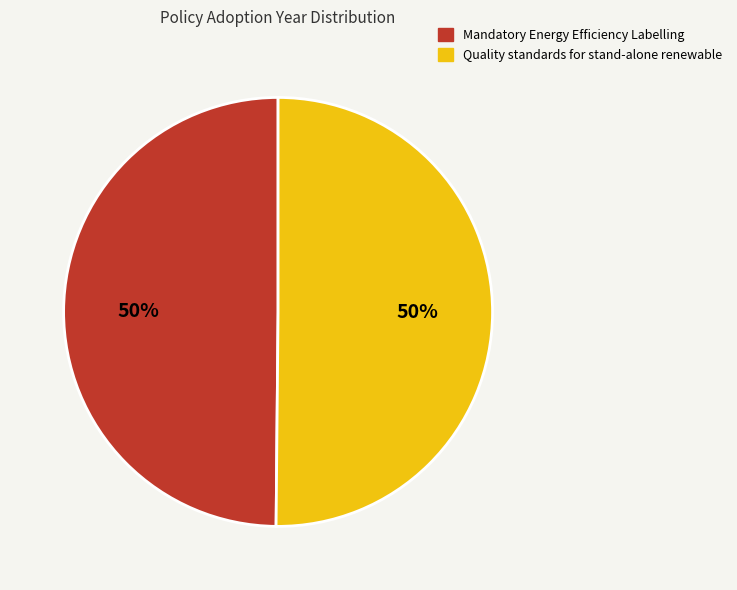

To the nearest percent, what percentage of the pie is Mandatory Energy Efficiency Labelling?

50%